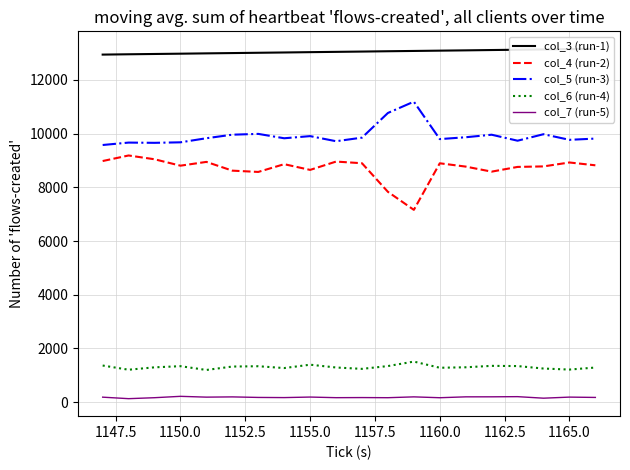

True or false: col_6 (run-4) and col_4 (run-2) intersect in this chart.

False